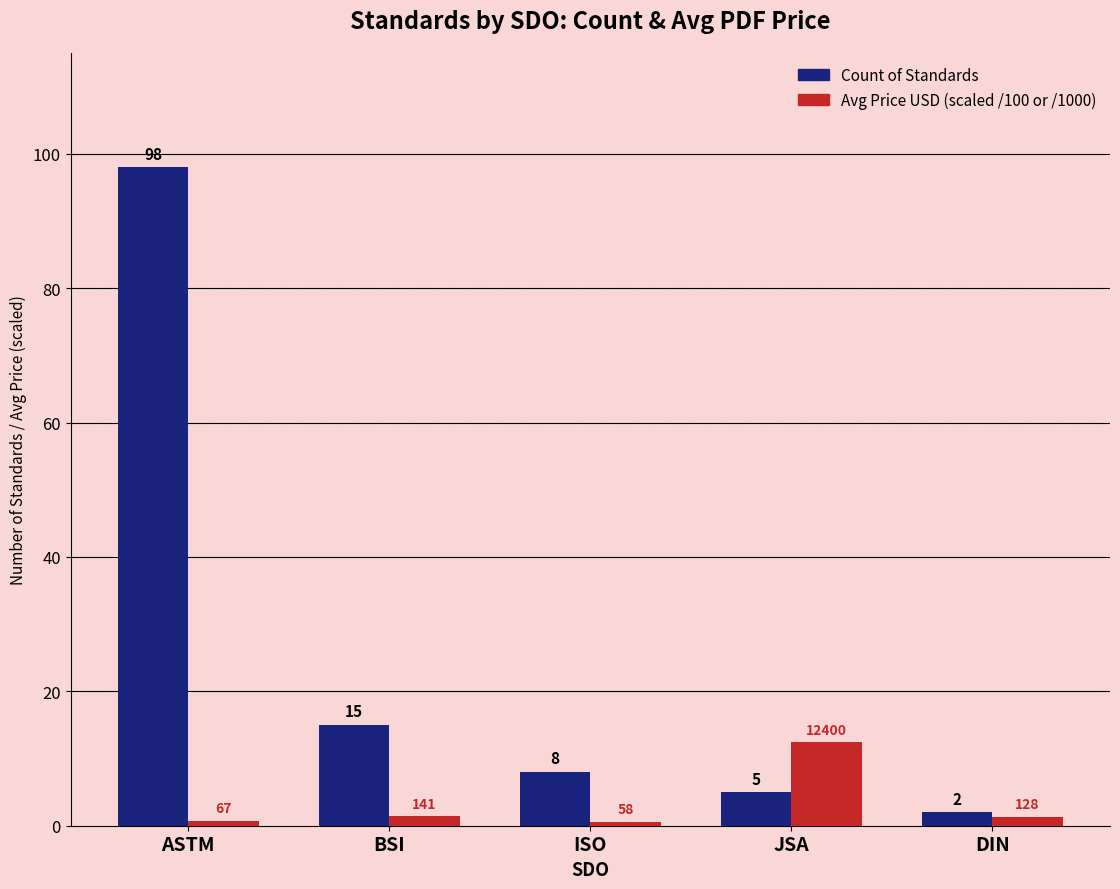

Which category has the highest value across all series?

ASTM